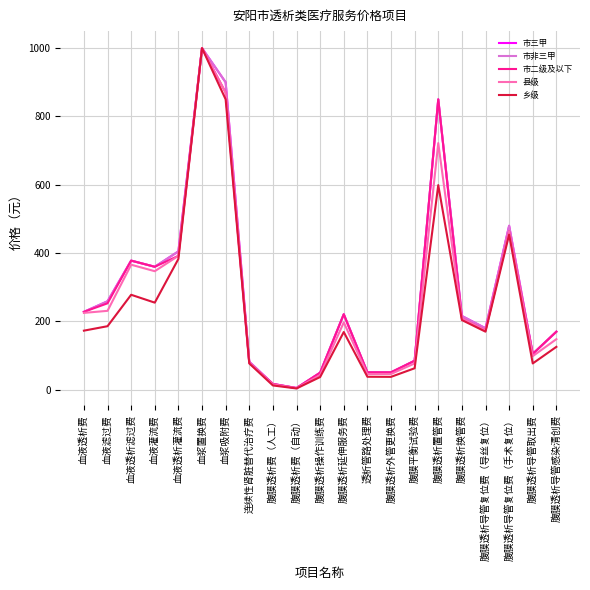

What is the difference between the second highest and minimum values in the 市三甲 series?

895.0